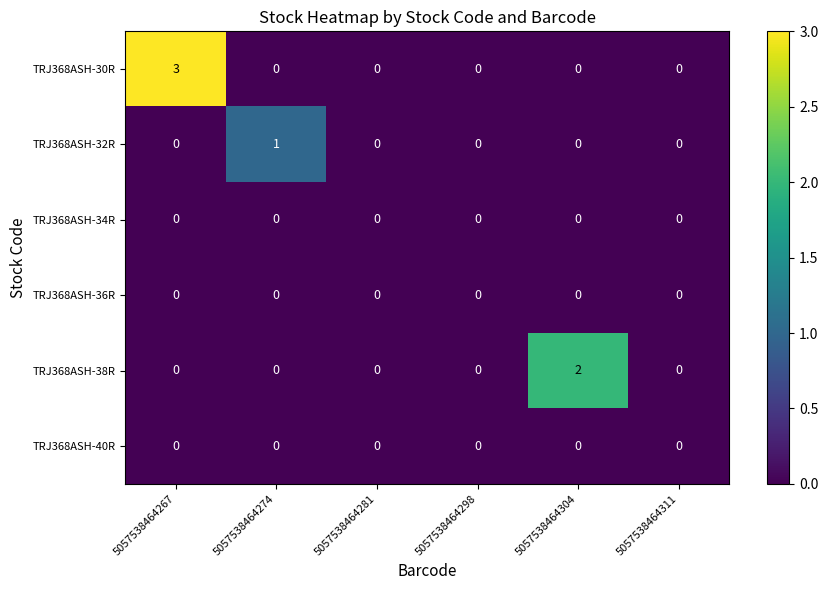

At which category is the sum across all series the highest?

5057538464267